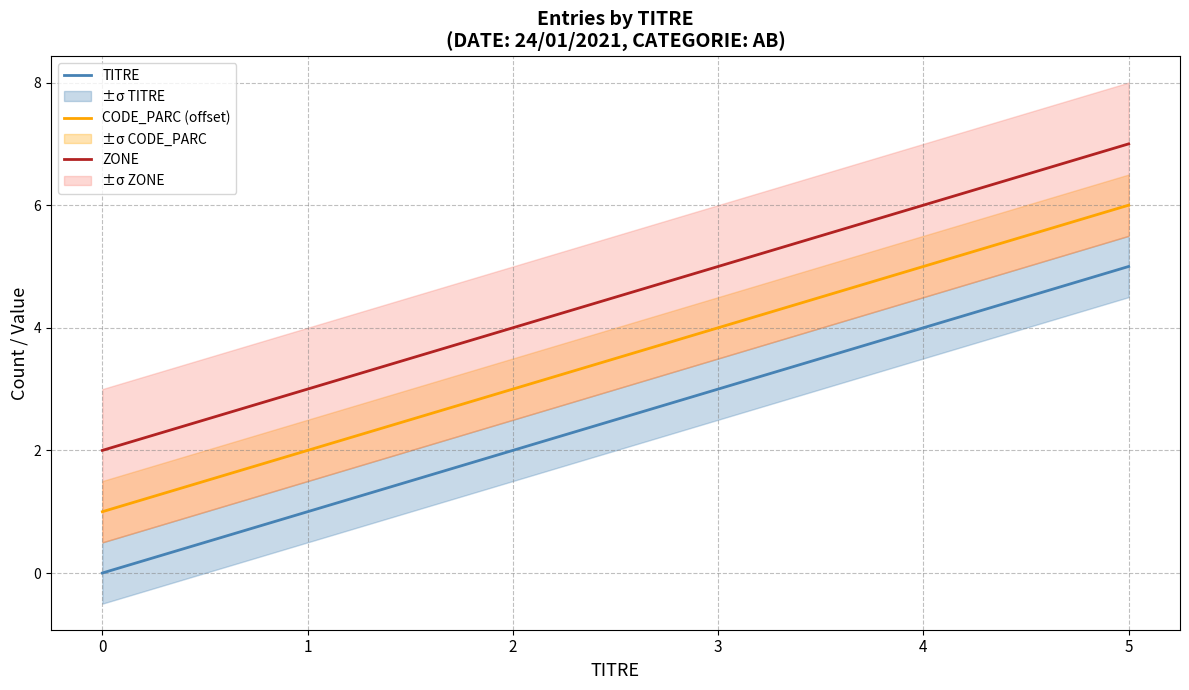

True or false: TITRE and CODE_PARC (offset) intersect in this chart.

False